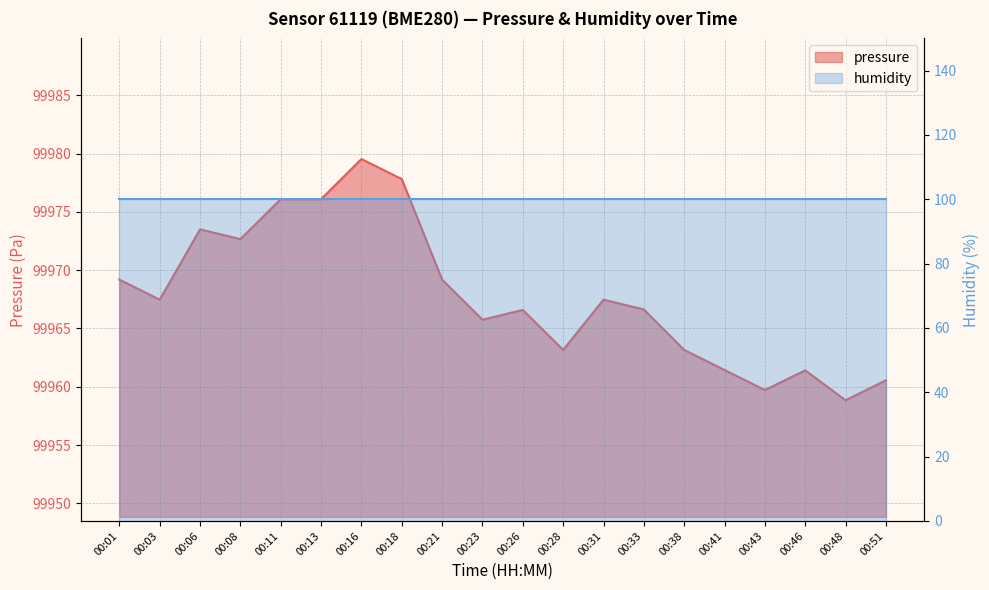

Where is the first local maximum?

00:06